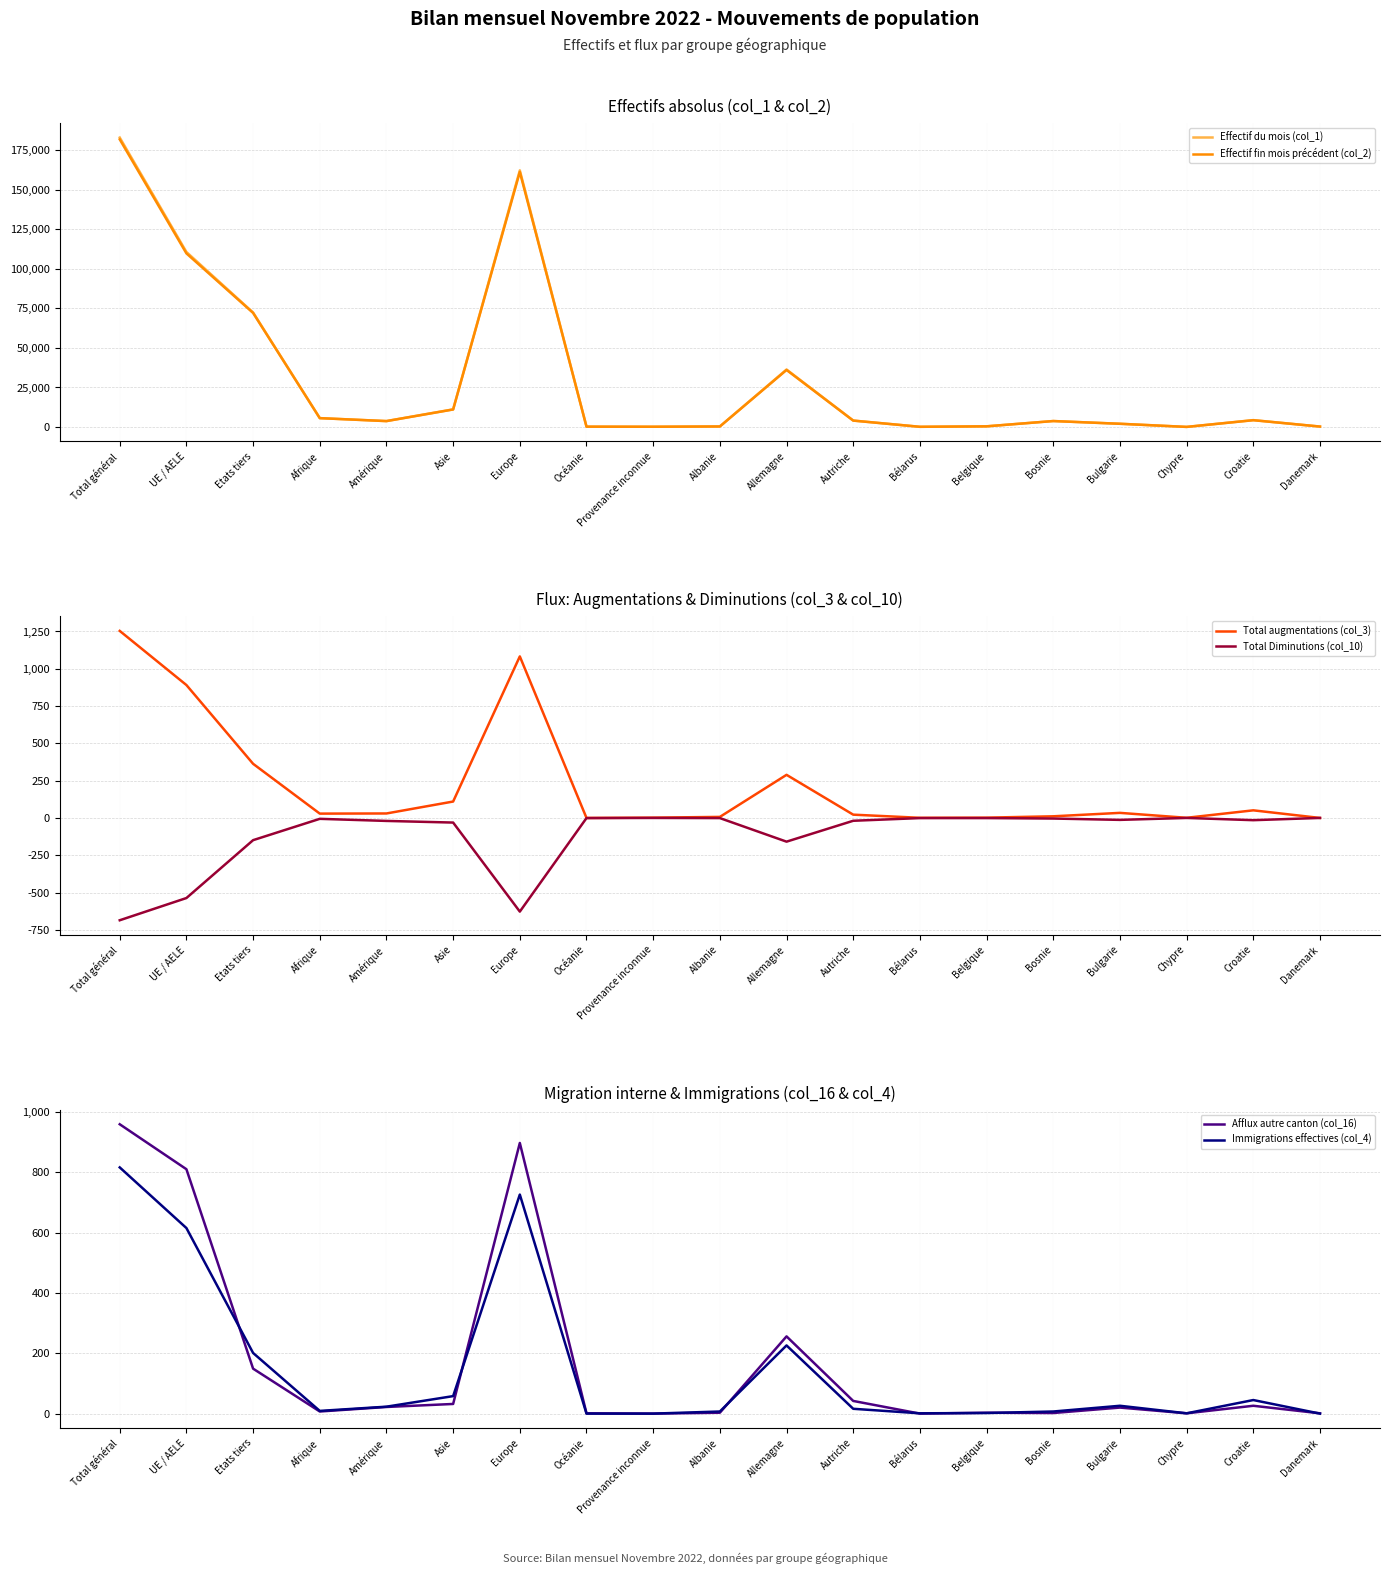

The value of Effectif du mois (col_1) at Bulgarie is 2030. True or false?

True